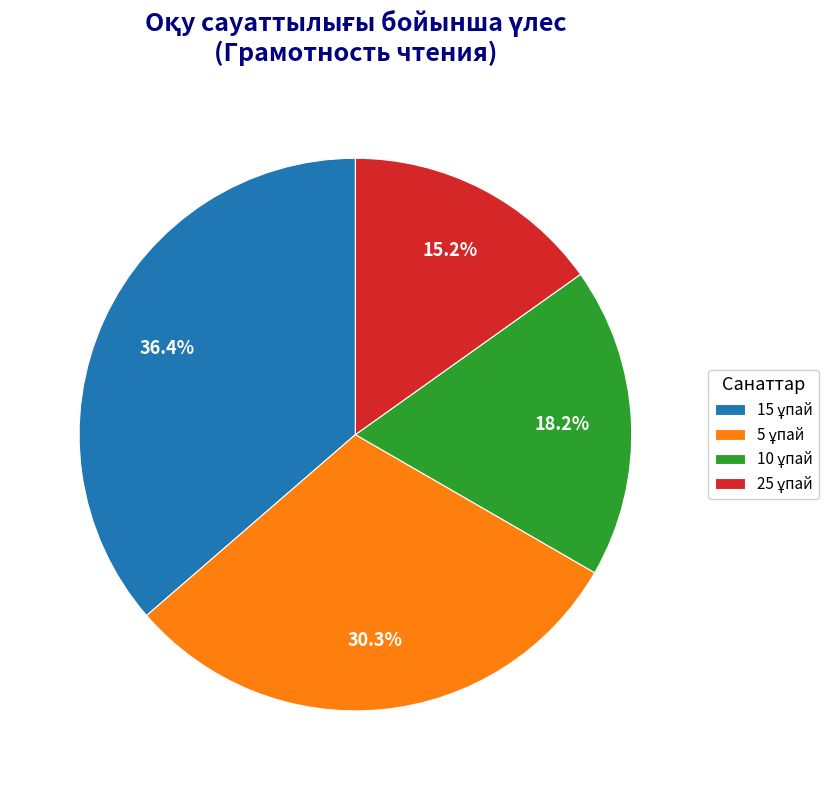

Is there any slice that represents more than half of the pie?

No